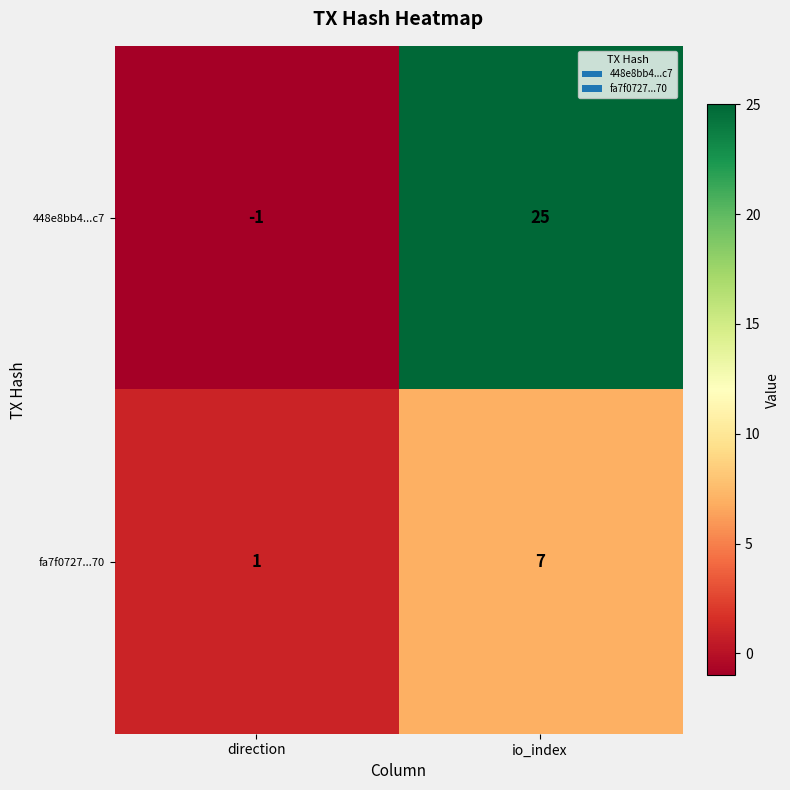

What is the average value of the fa7f0727...70 series?

4